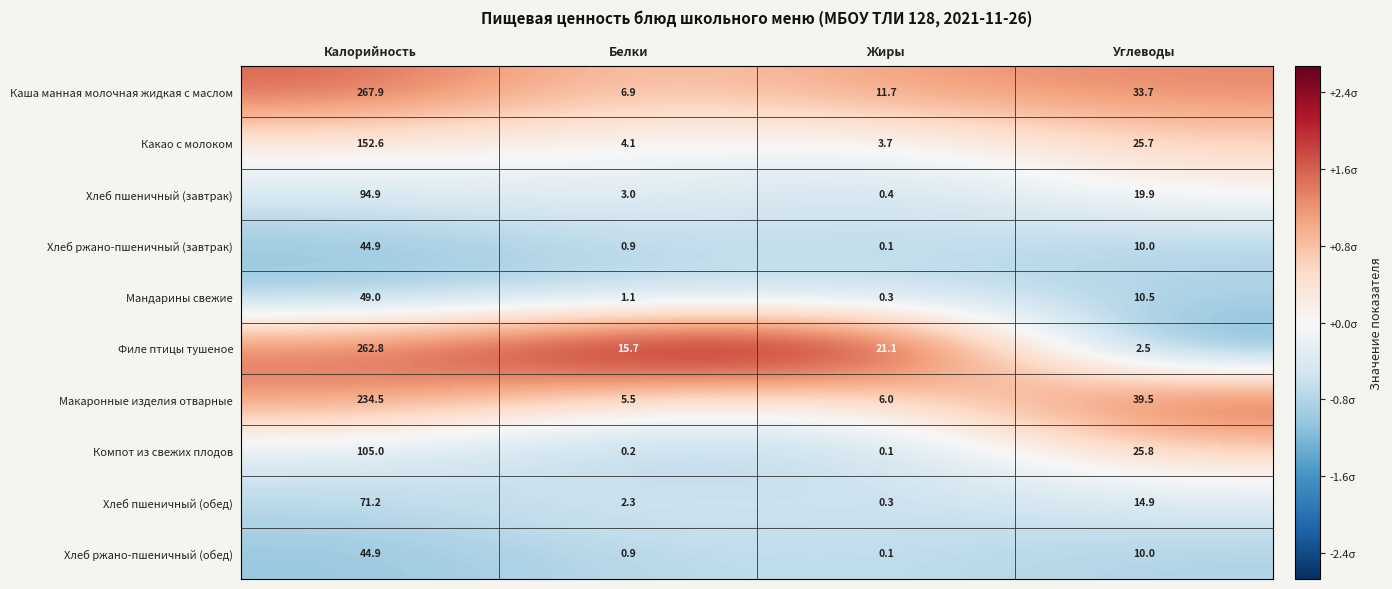

At which category is the sum across all series the highest?

Калорийность